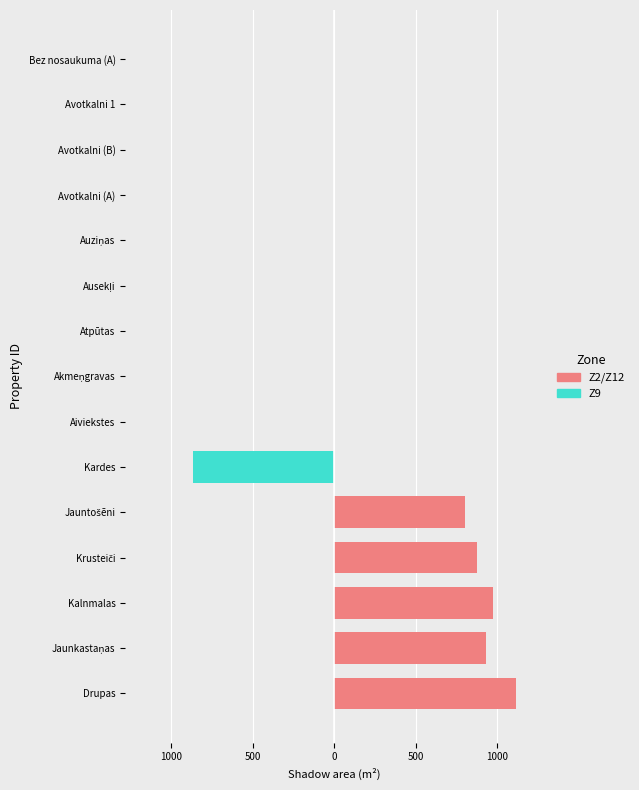

At how many categories does at least one series exceed -187?

15